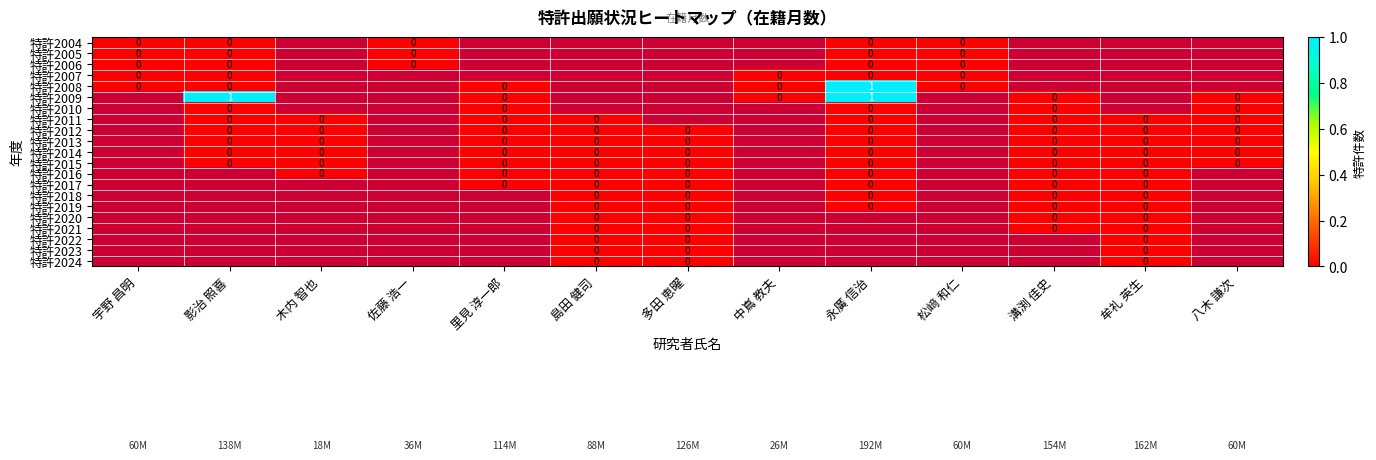

Which has a higher value, 溝渕 佳史 or 佐藤 浩一?

佐藤 浩一